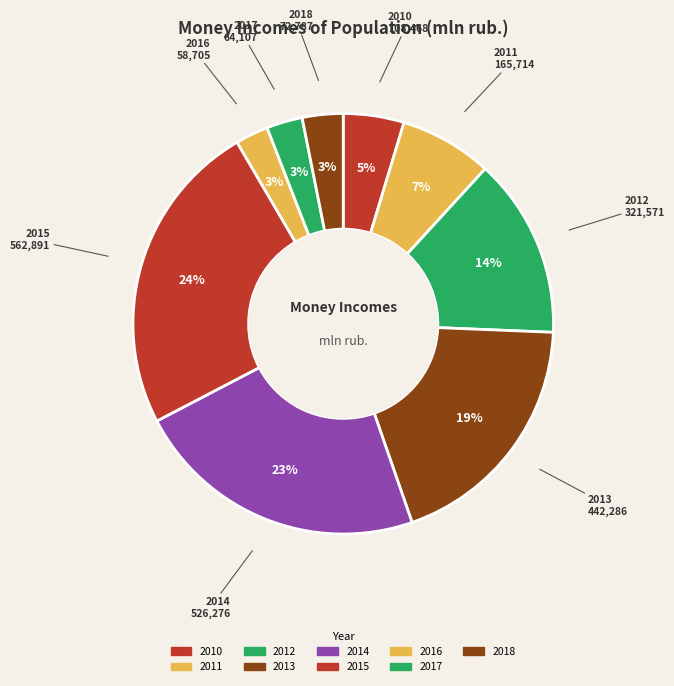

Which slice is the largest?

2015